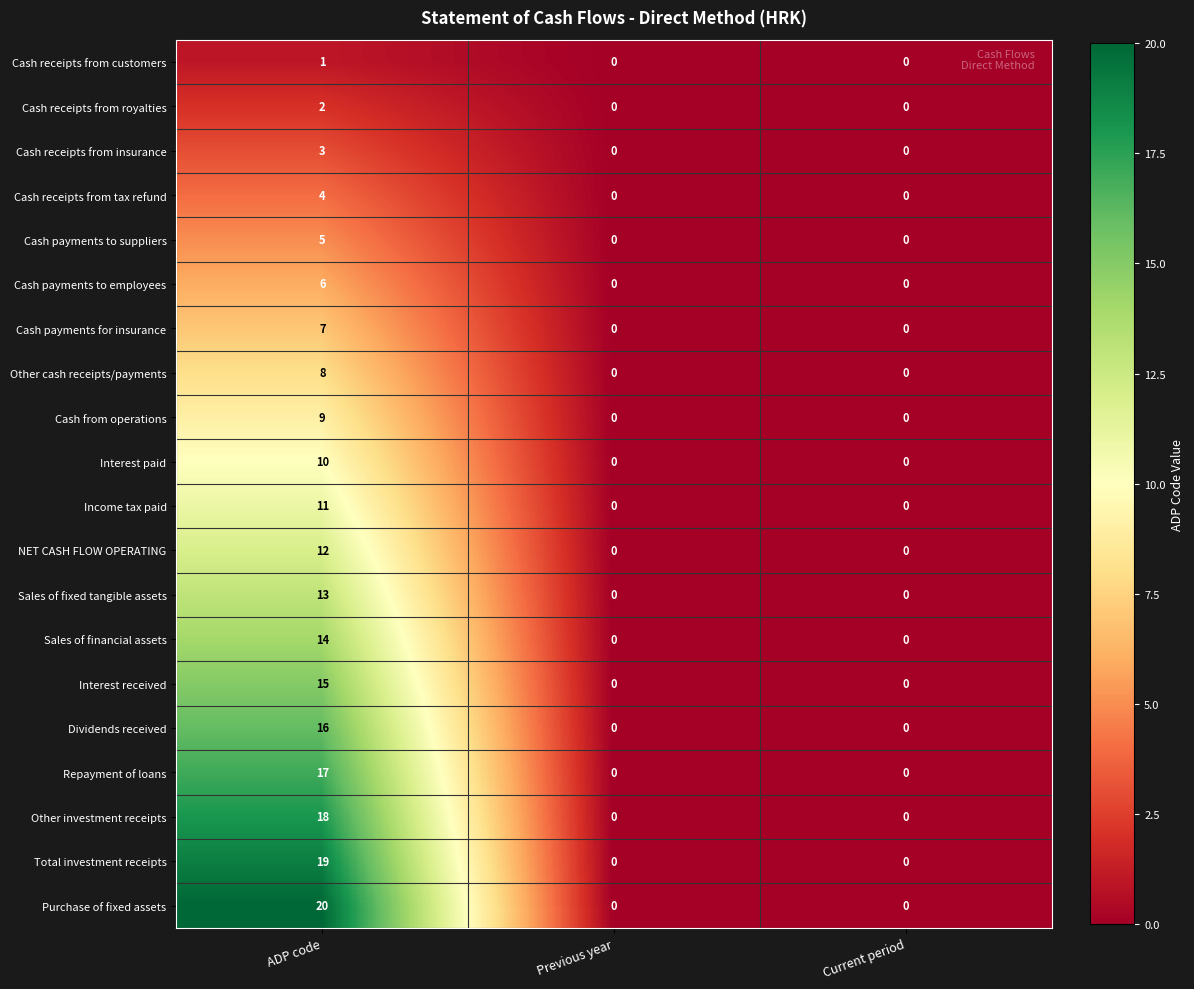

How many Sales of fixed tangible assets values are between 0 and 13?

3